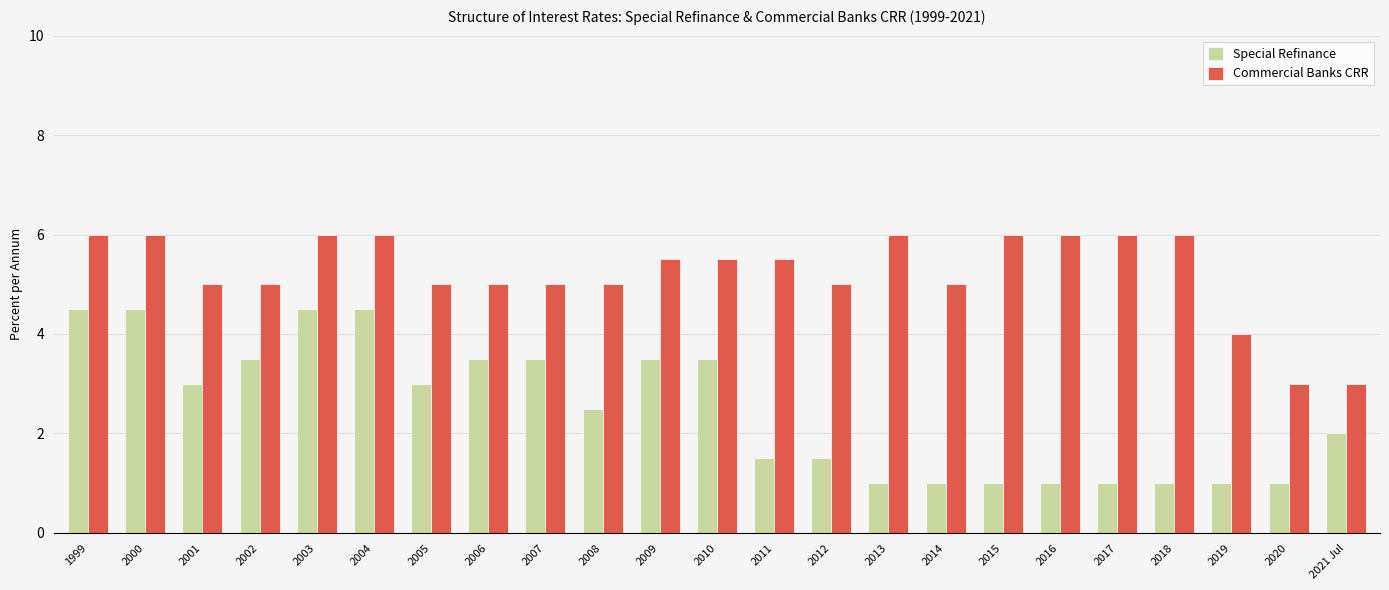

Is it true that Commercial Banks CRR equals 1.9 at 2005?

False